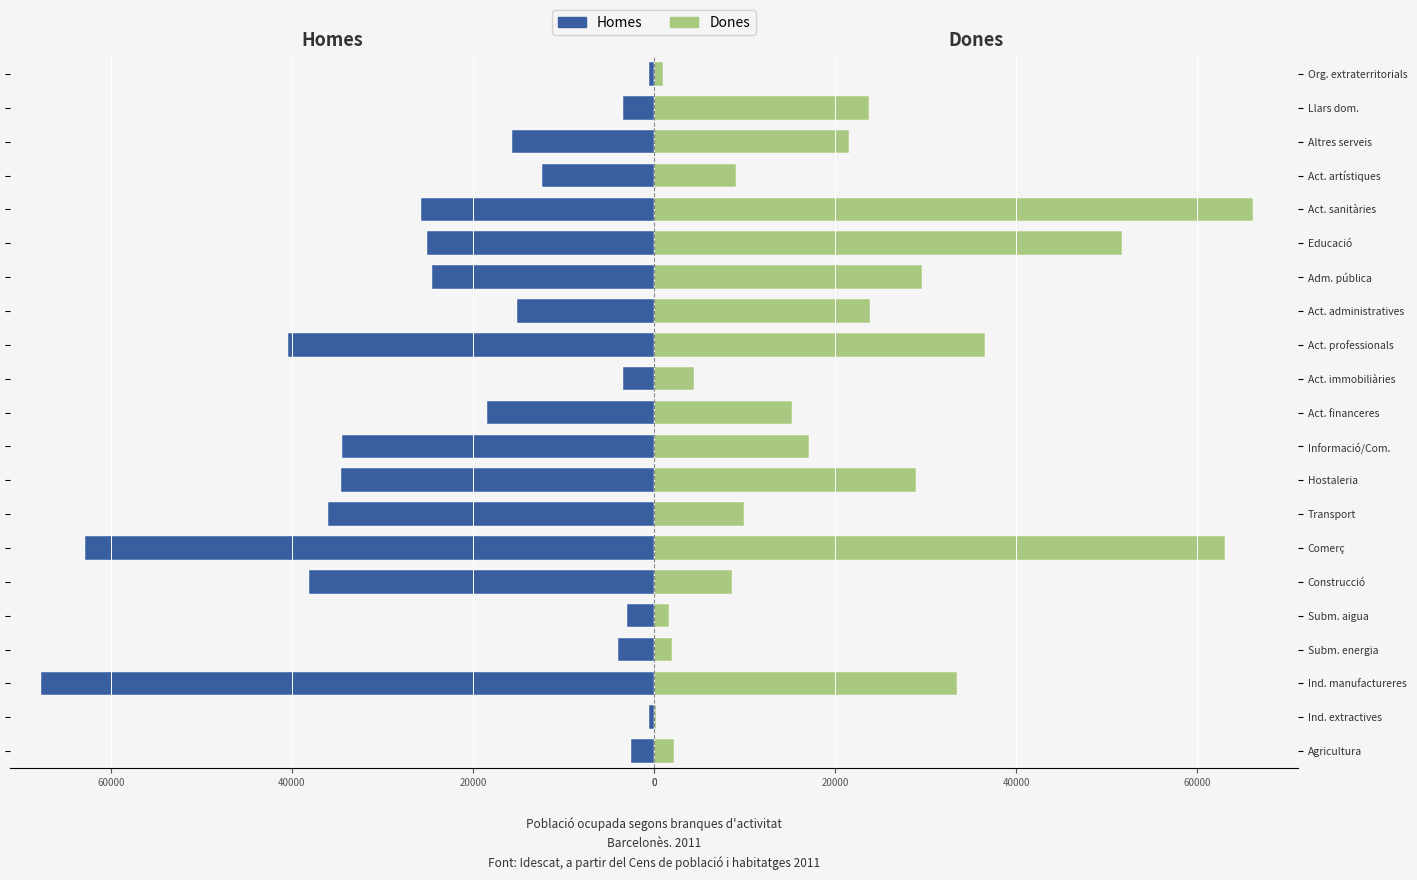

The Dones series shows 1314 at Subm. energia. True or false?

False